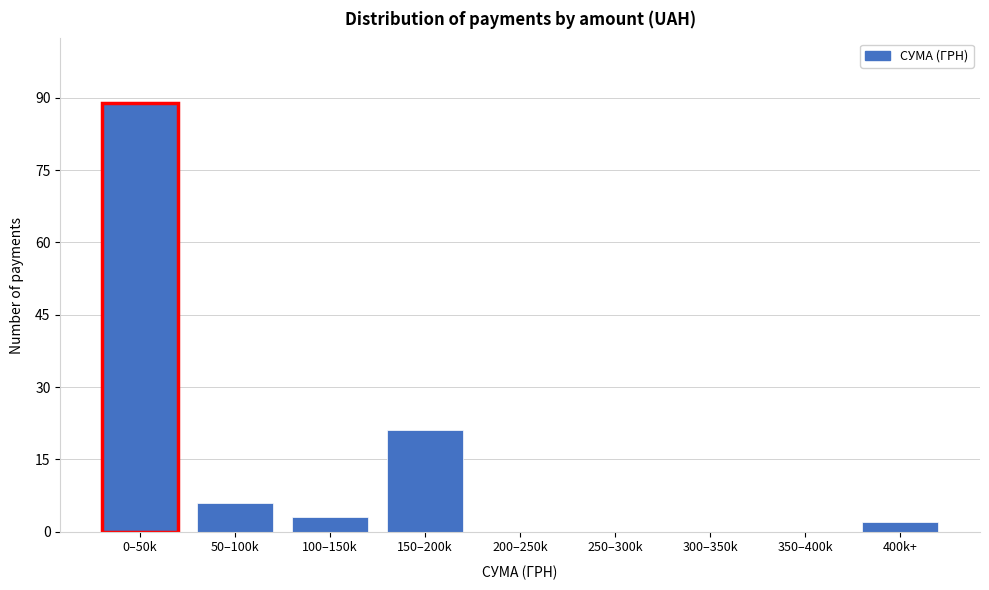

Reading left to right, list all the values displayed in this chart.

0–50k=89	50–100k=6	100–150k=3	150–200k=21	200–250k=0	250–300k=0	300–350k=0	350–400k=0	400k+=2